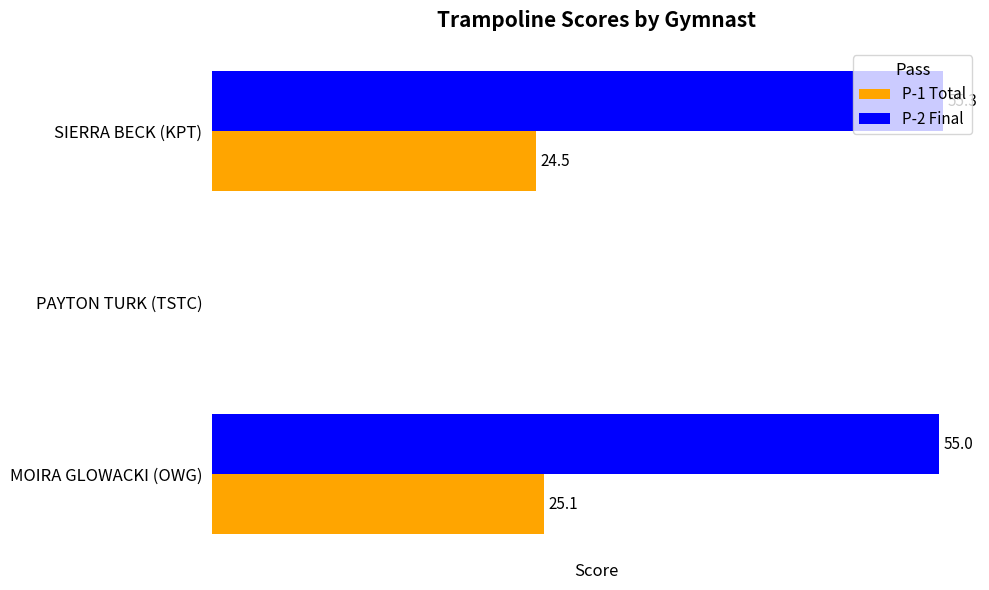

At which category is the sum across all series the highest?

MOIRA GLOWACKI (OWG)